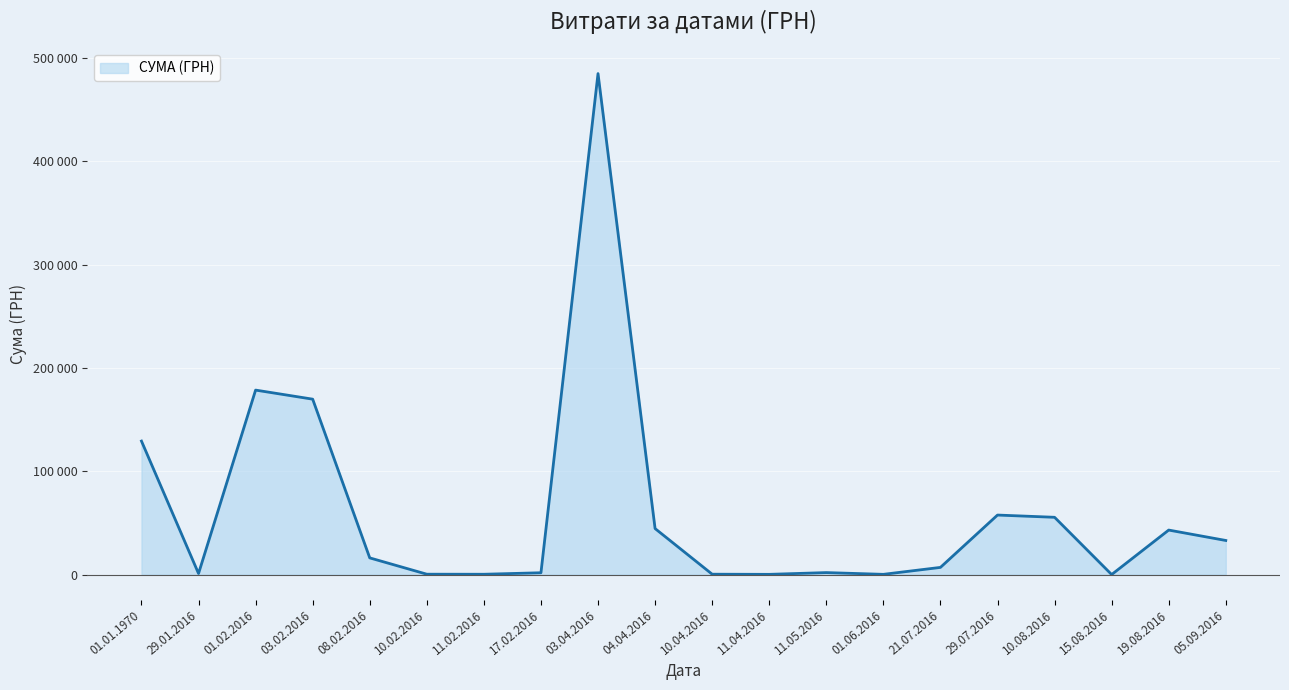

Is this an area chart (filled region under the line)?

Yes